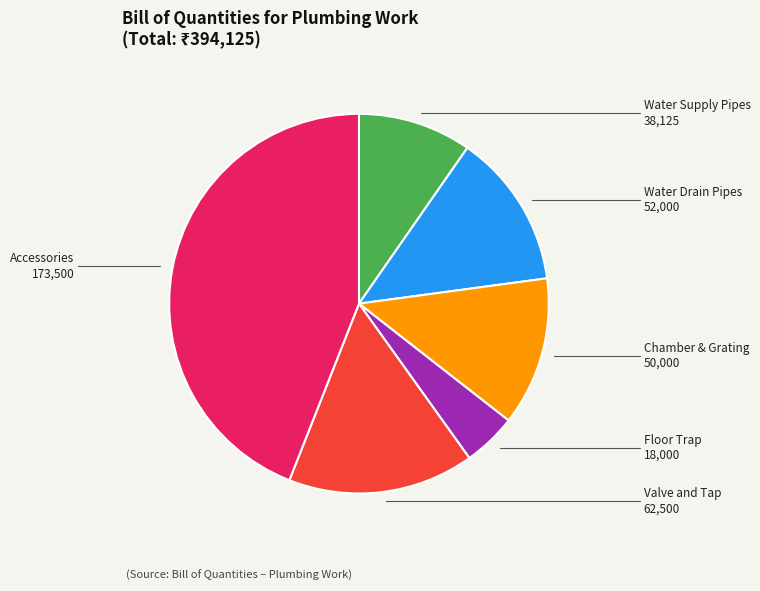

Does any single category account for the majority?

No